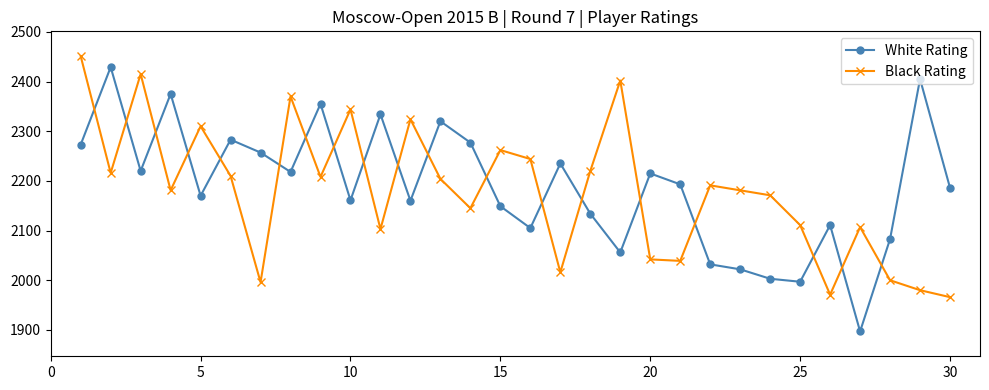

List the series in order of their peak value, lowest first.

White Rating, Black Rating